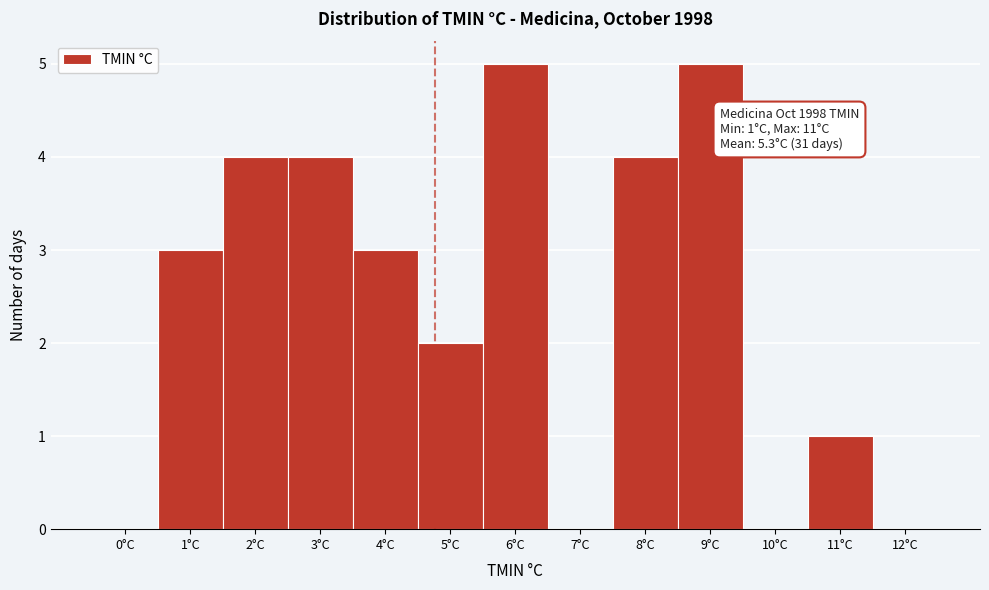

Reading left to right, extract all data points from this chart.

0°C=0	1°C=3	2°C=4	3°C=4	4°C=3	5°C=2	6°C=5	7°C=0	8°C=4	9°C=5	10°C=0	11°C=1	12°C=0